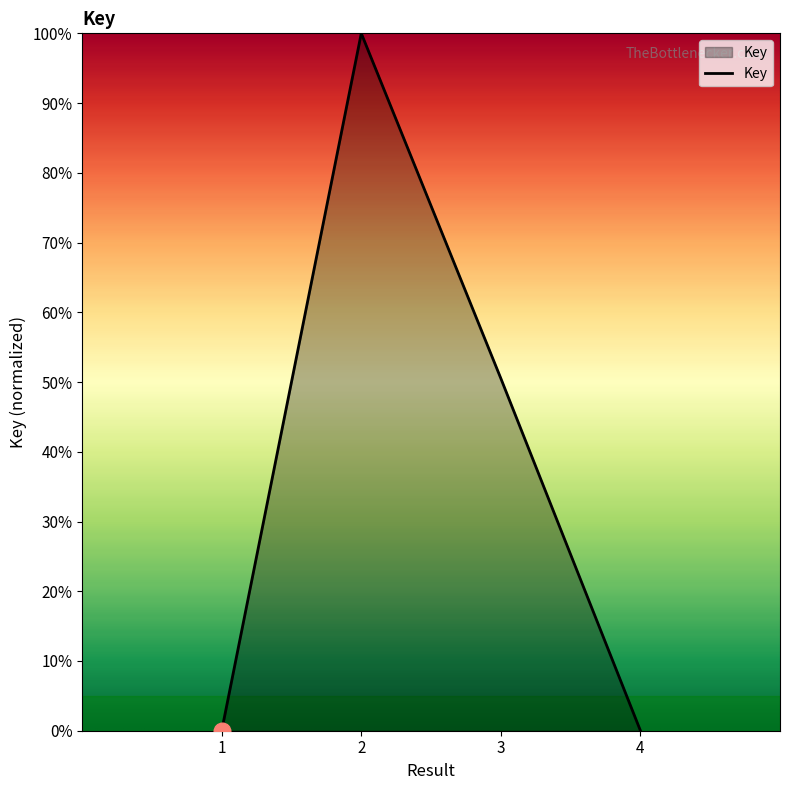

List the labels in order of value, smallest first.

1, 4, 3, 2